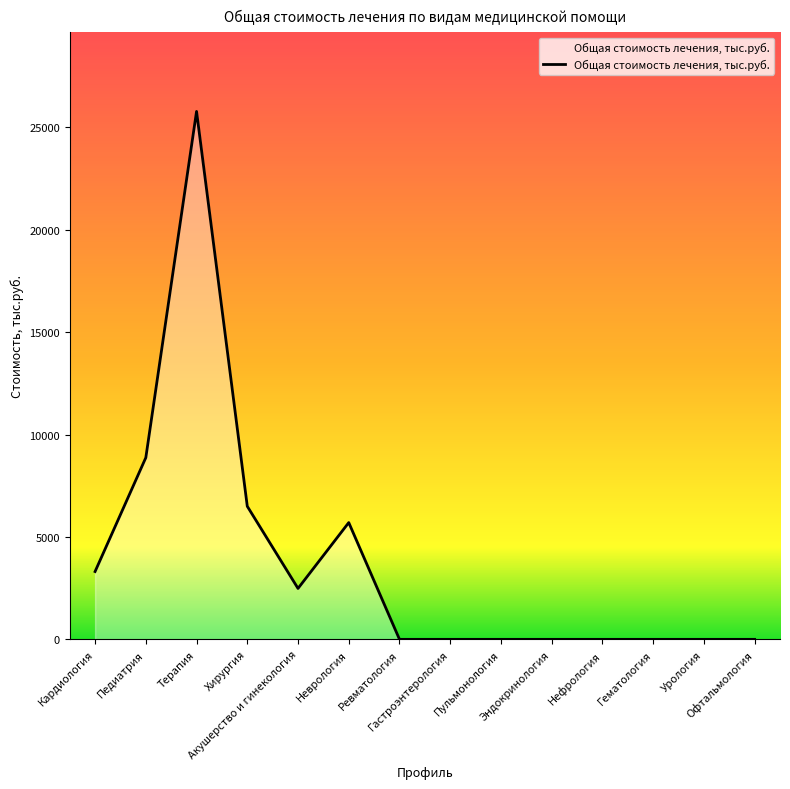

What is the maximum value shown in the chart?

25773.5